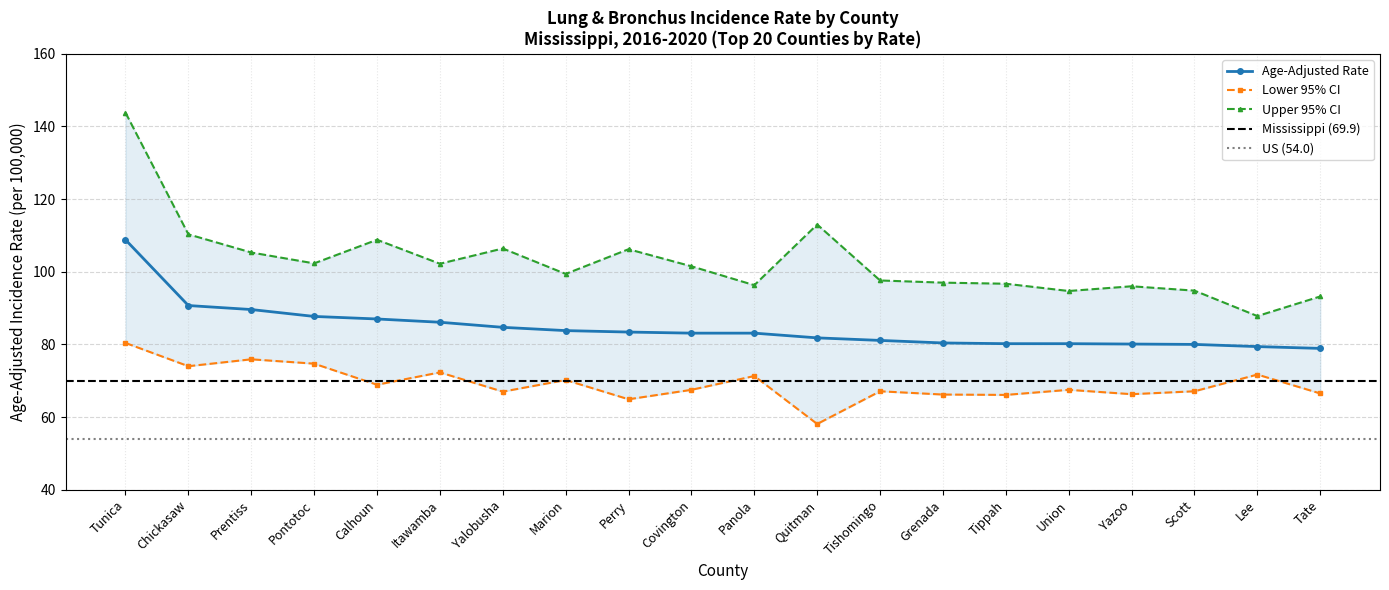

Which series has the widest spread of values?

Upper 95% CI